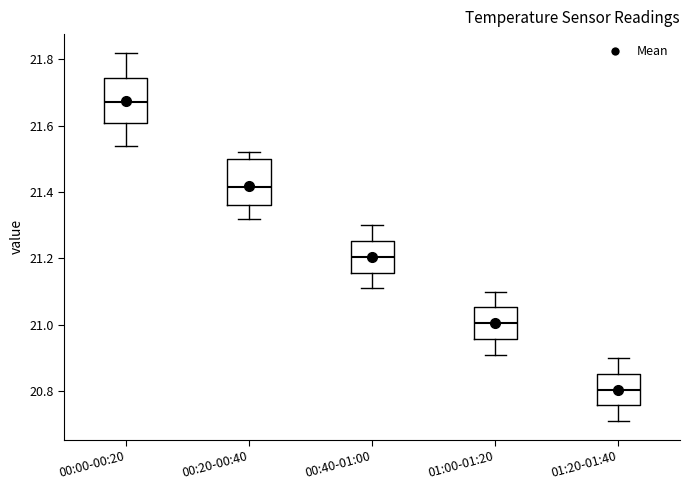

Which box's median line is the highest?

00:00-00:20